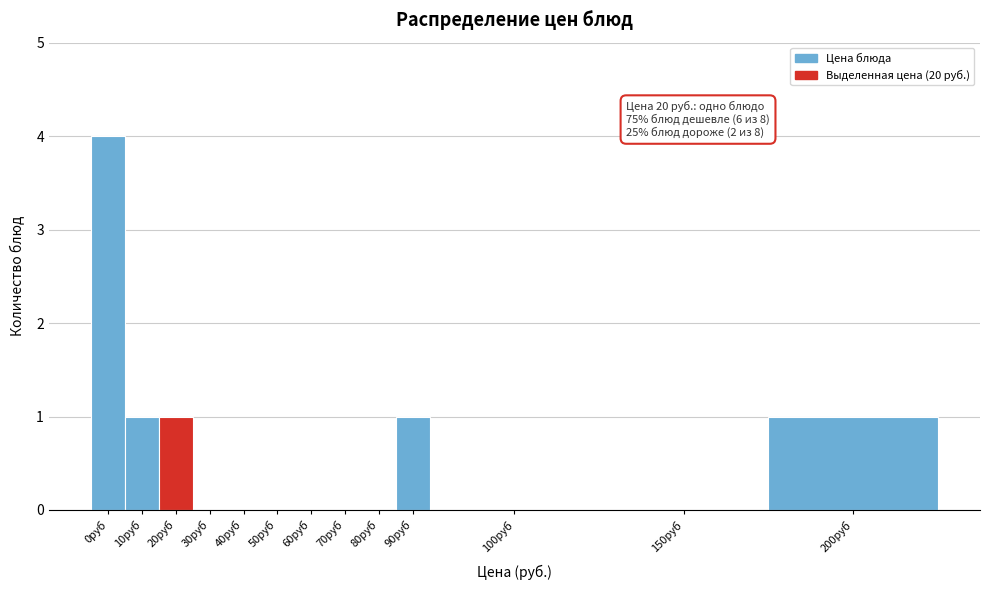

Reading left to right, transcribe all the data shown in this chart.

0руб=4	10руб=1	20руб=1	30руб=0	40руб=0	50руб=0	60руб=0	70руб=0	80руб=0	90руб=1	100руб=0	150руб=0	200руб=1